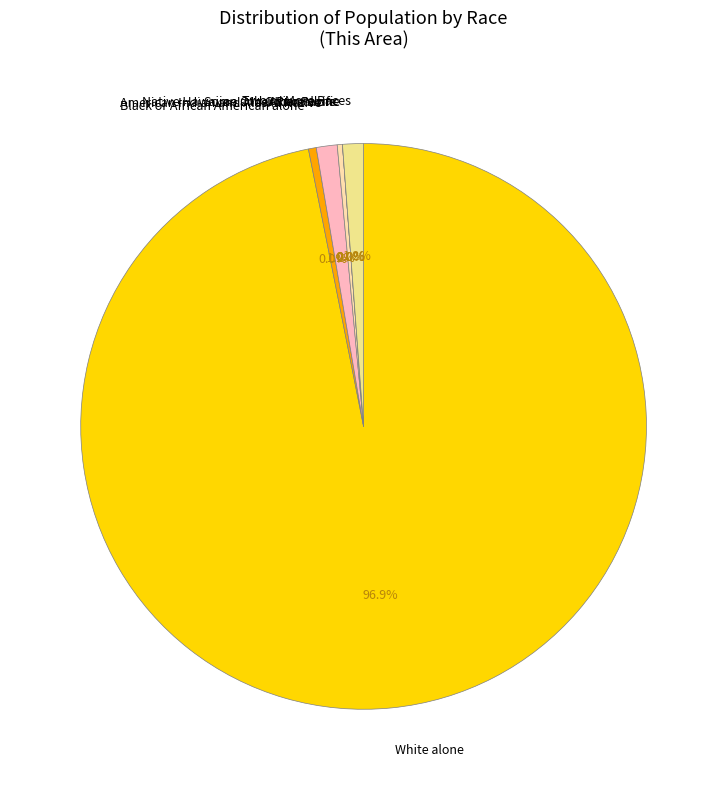

Does any single category account for the majority?

Yes